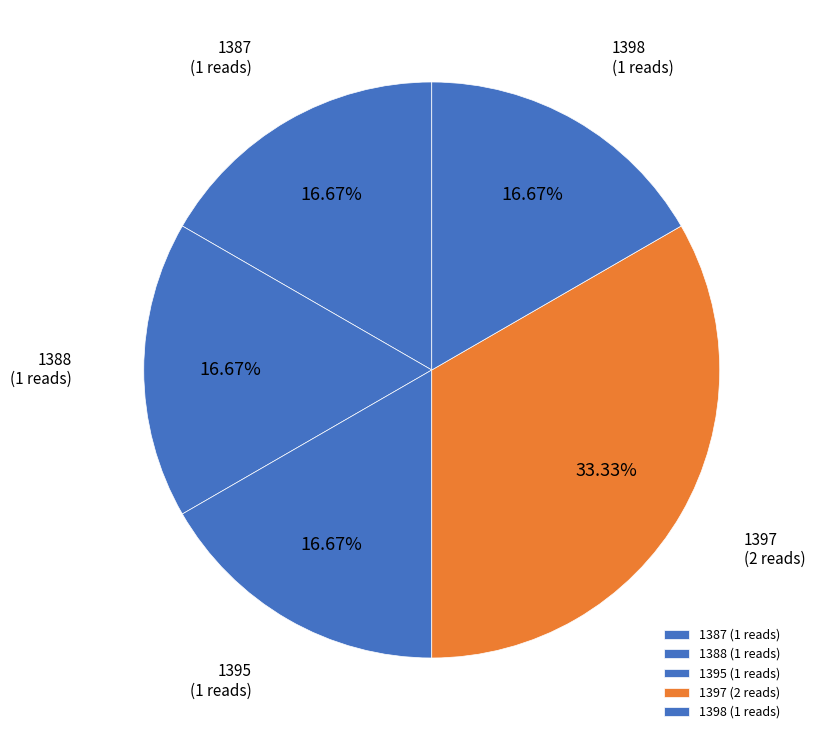

To the nearest percent, what percentage of the pie is 1398?

17%